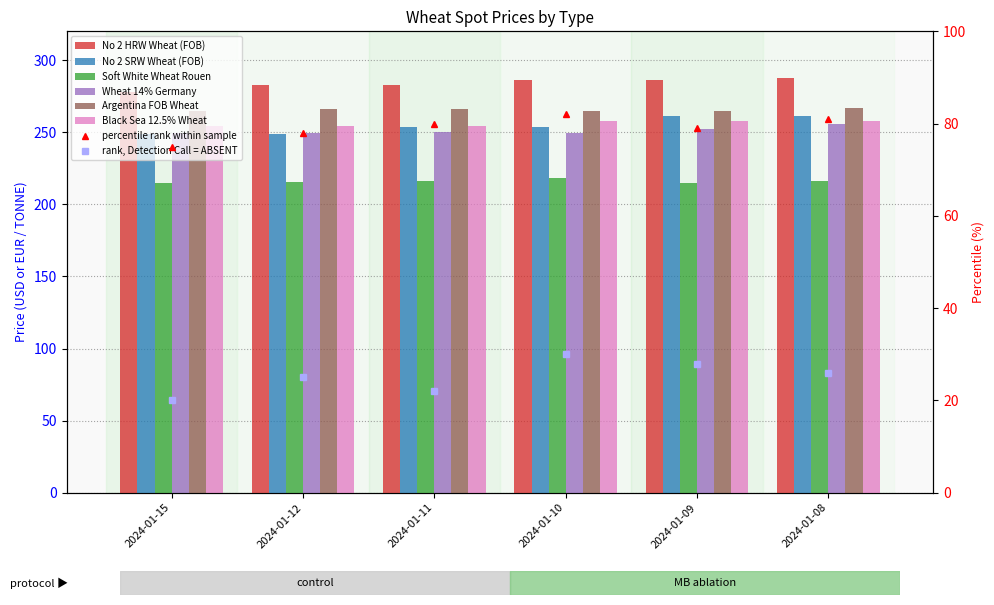

What is the greatest value displayed?

287.3